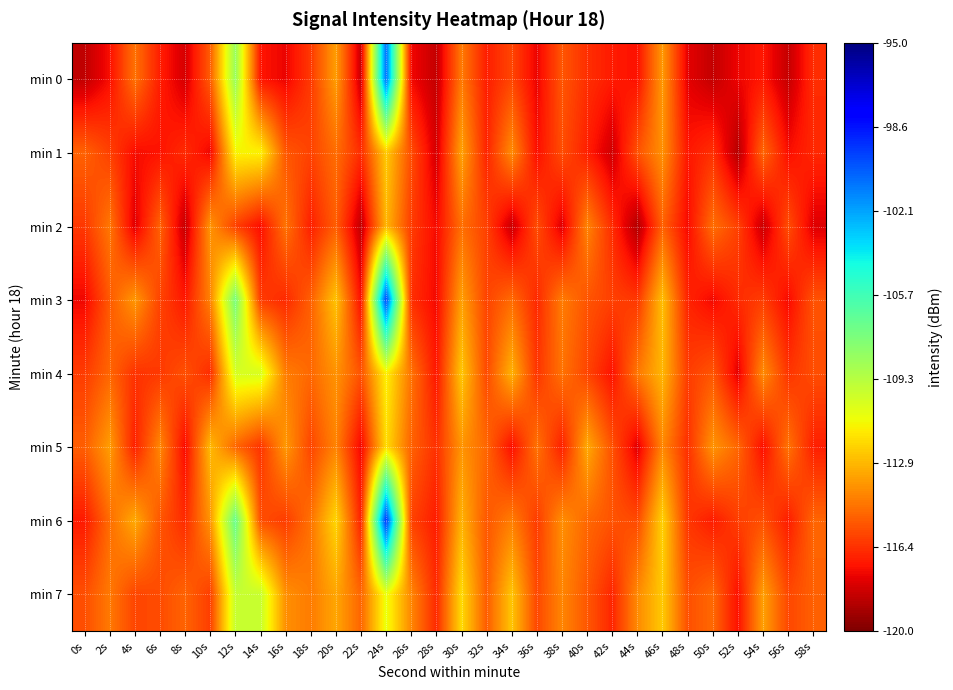

At 34s, list the series in order from largest to smallest.

min 7, min 4, min 1, min 6, min 3, min 0, min 5, min 2